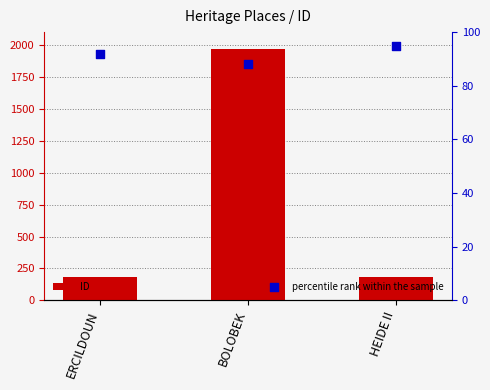

At how many categories does at least one series exceed 261?

1